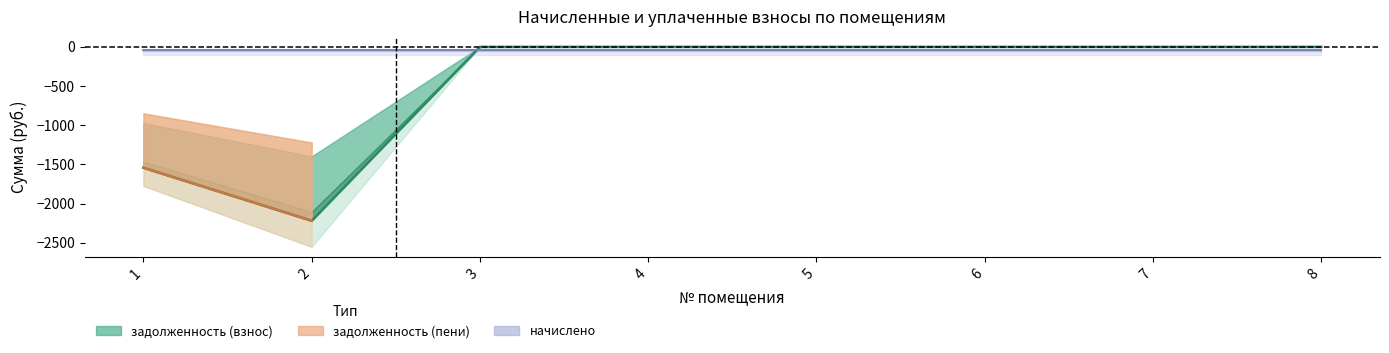

At 7, list the series in order from smallest to largest.

задолженность (взнос), задолженность (пени), начислено